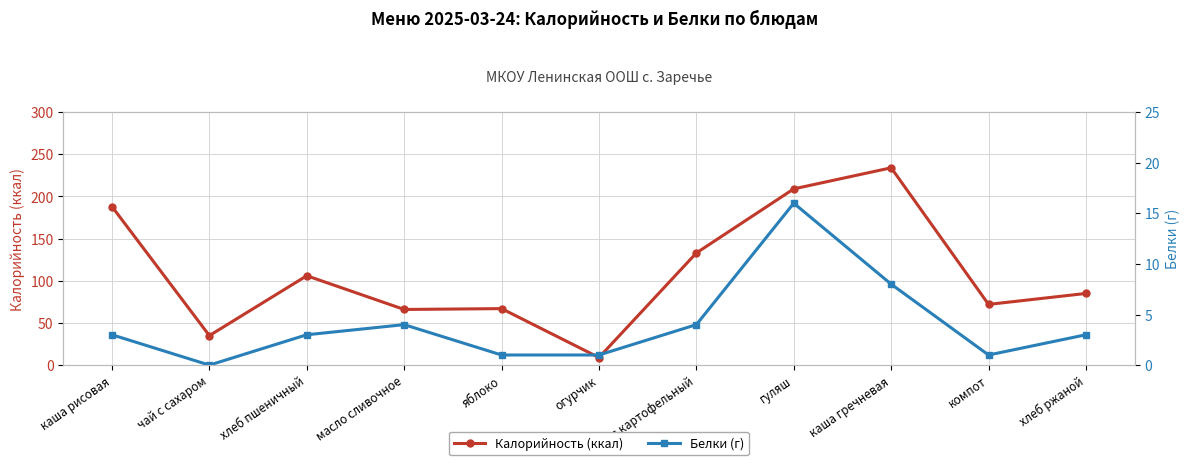

What is the sum of the Белки (г) values at каша рисовая and огурчик?

4